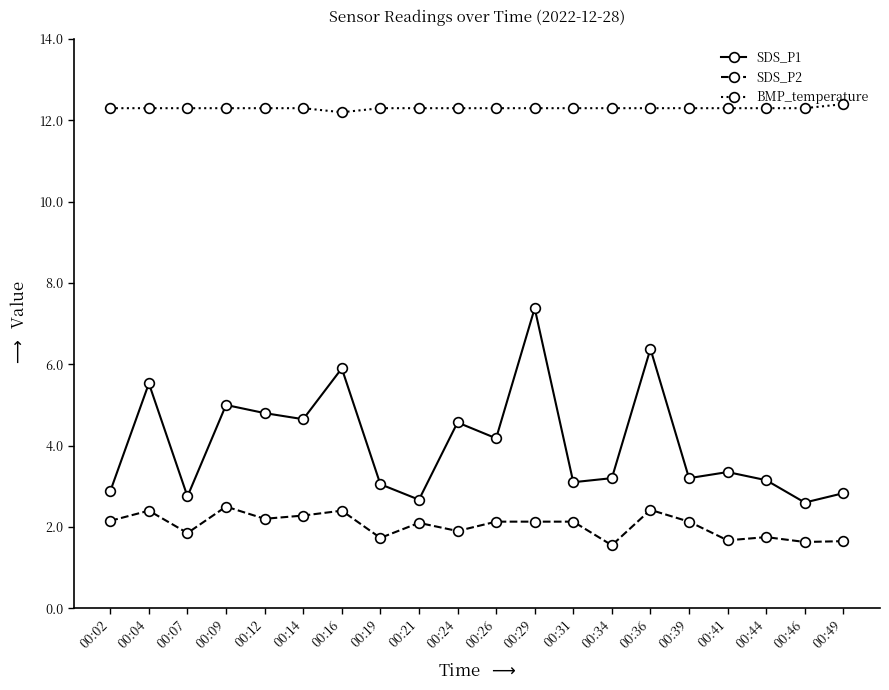

What is the minimum value shown in the chart?

1.6